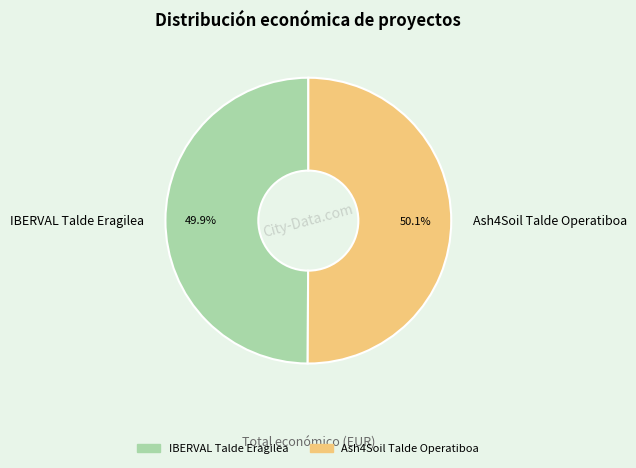

To the nearest percent, what percentage of the pie is IBERVAL Talde Eragilea?

50%